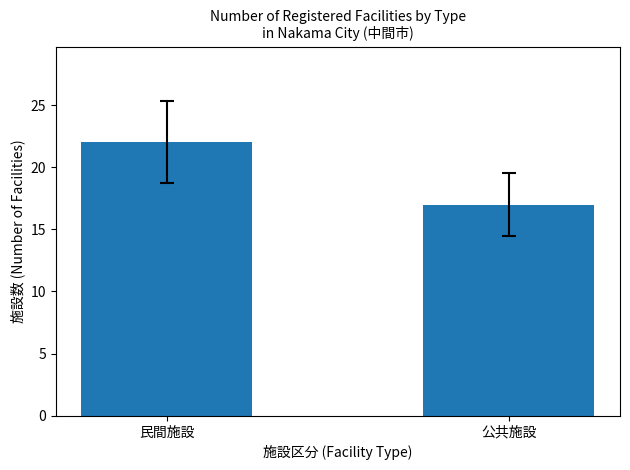

What is the difference between the maximum and minimum values?

5